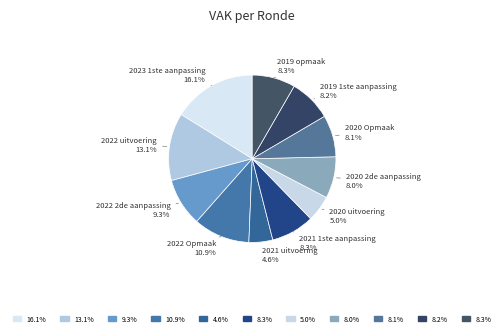

Which category has the biggest portion of the pie?

2023 1ste aanpassing